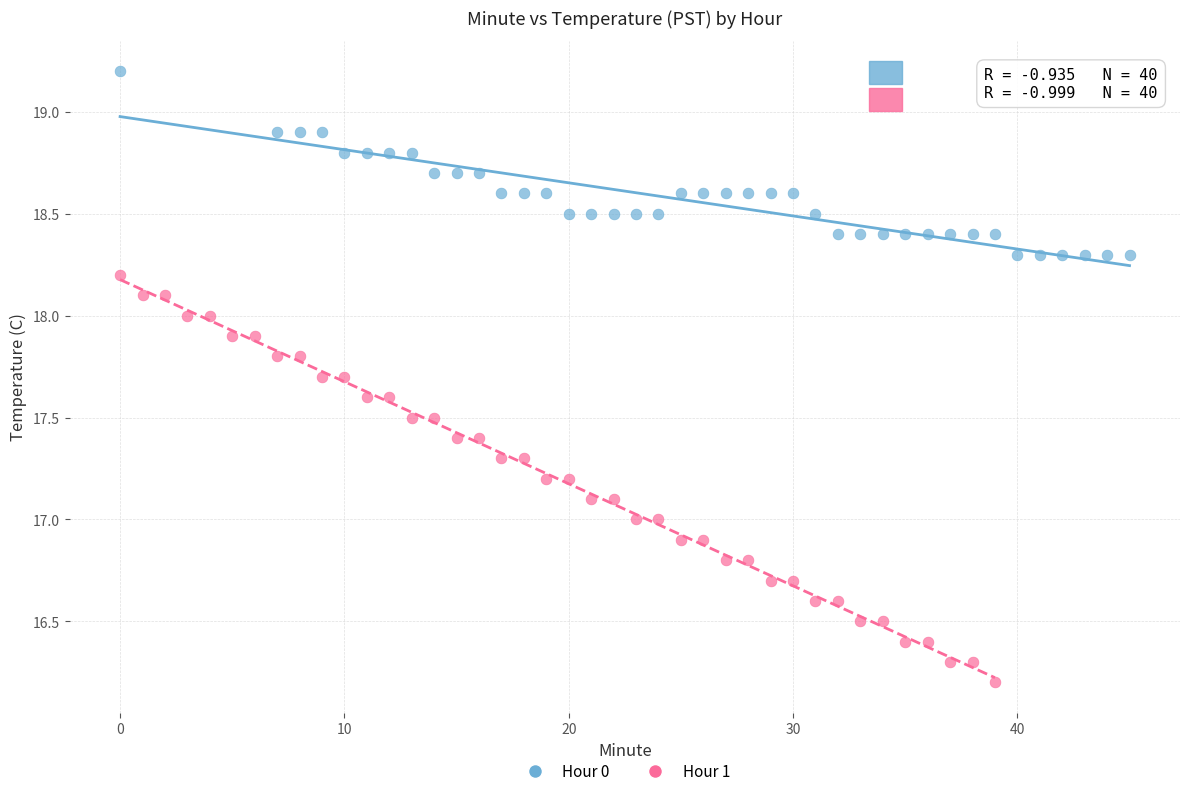

Which series reaches the minimum Y coordinate?

Hour 1